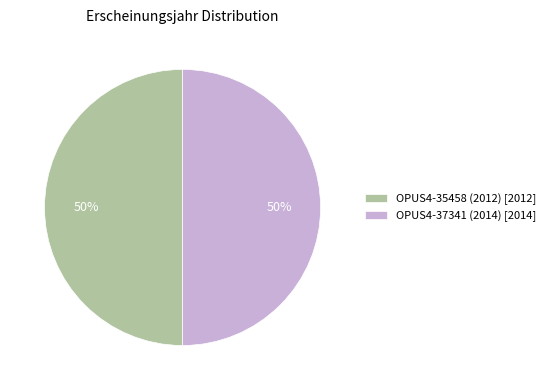

What percentage is the OPUS4-37341 (2014) slice, to the nearest percent?

50%